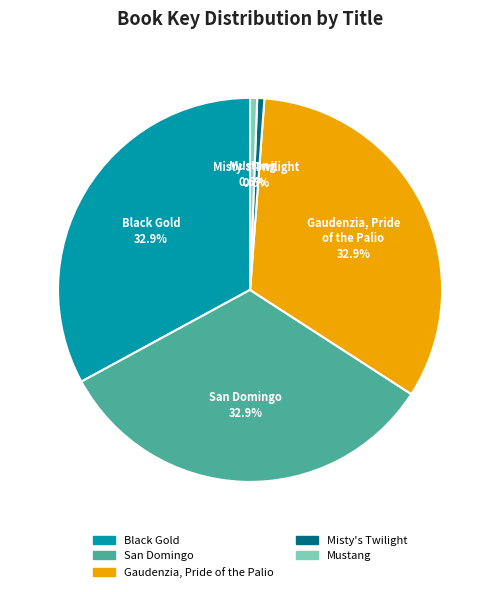

Count the number of slices in the pie.

5